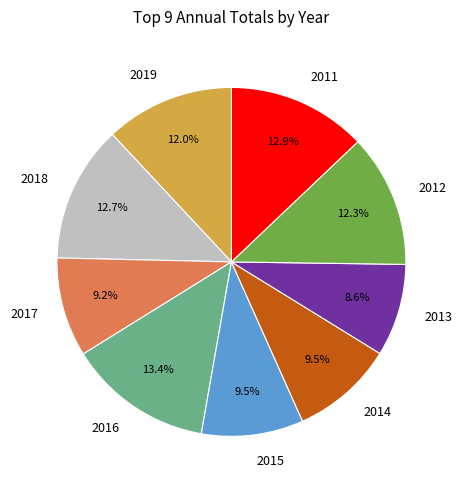

Is 2014 the majority of the pie?

No